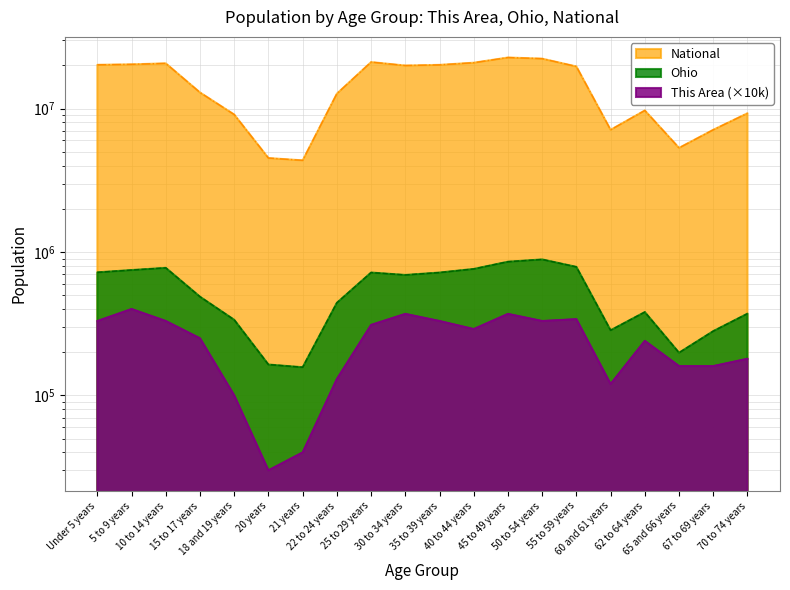

At which category does Ohio reach its first local valley?

21 years